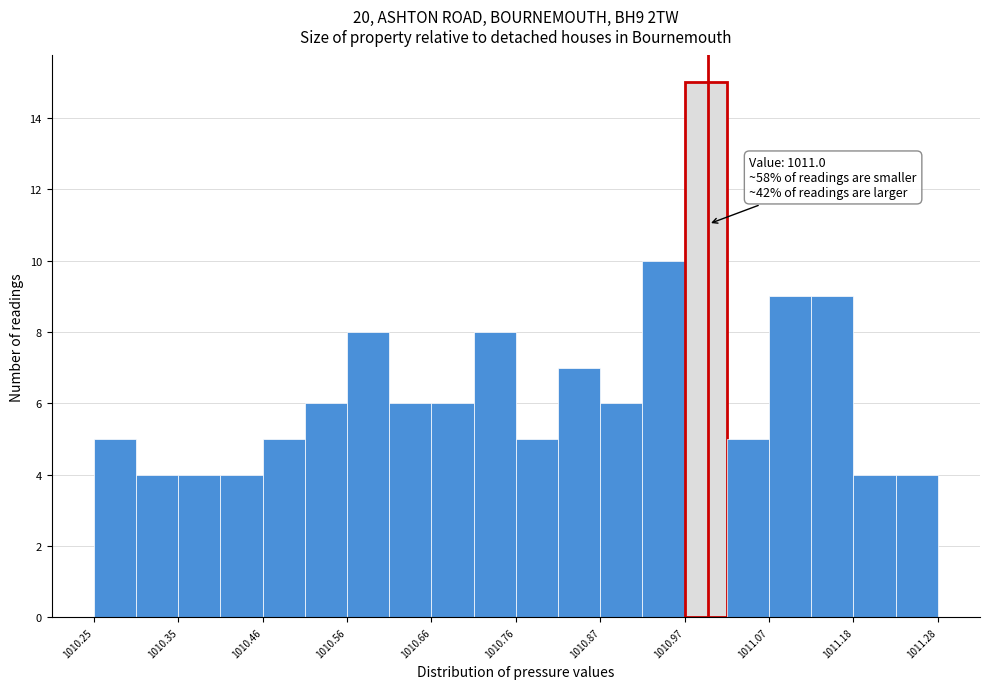

Read against the x-axis, roughly where is the centre of the tallest bar?

1011.00